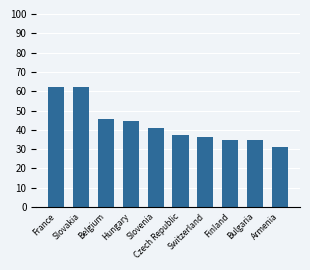

What is the average value?

43.0